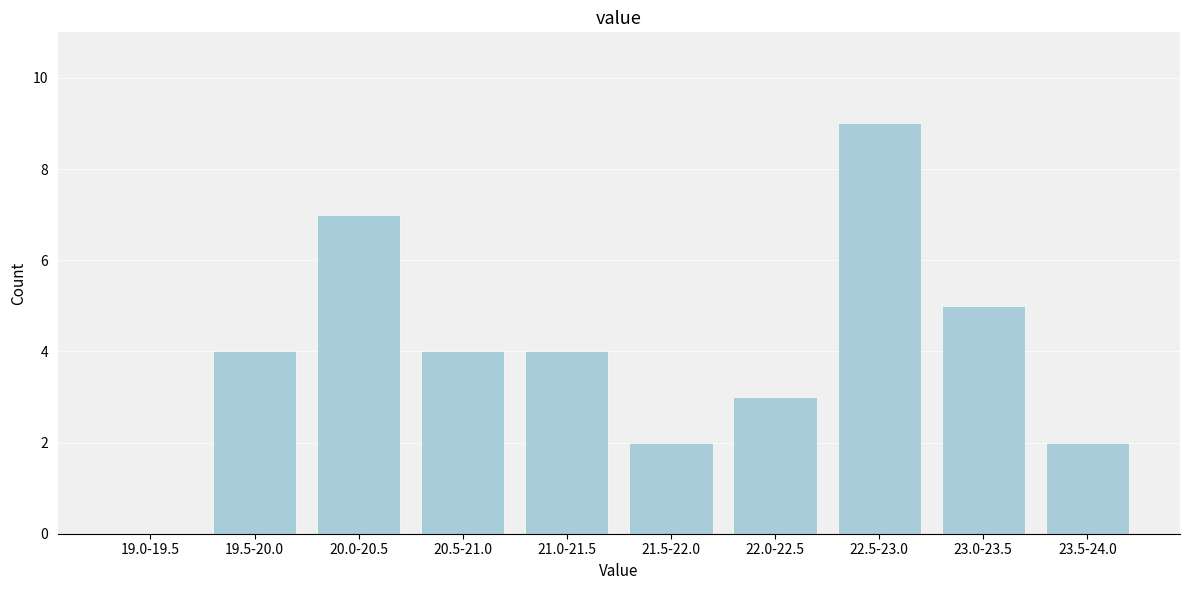

Reading right to left, list all the values displayed in this chart.

23.5-24.0=2	23.0-23.5=5	22.5-23.0=9	22.0-22.5=3	21.5-22.0=2	21.0-21.5=4	20.5-21.0=4	20.0-20.5=7	19.5-20.0=4	19.0-19.5=0